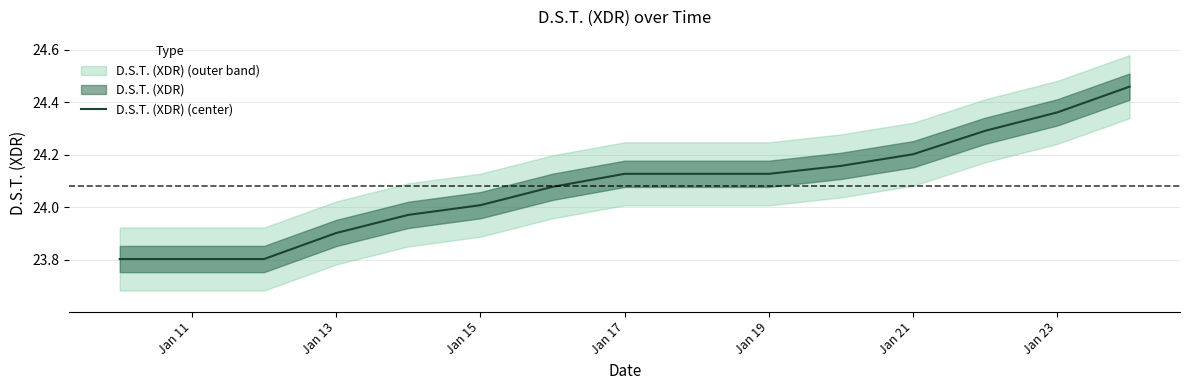

The D.S.T. (XDR) (center) series shows 37.7 at Jan 11. True or false?

False